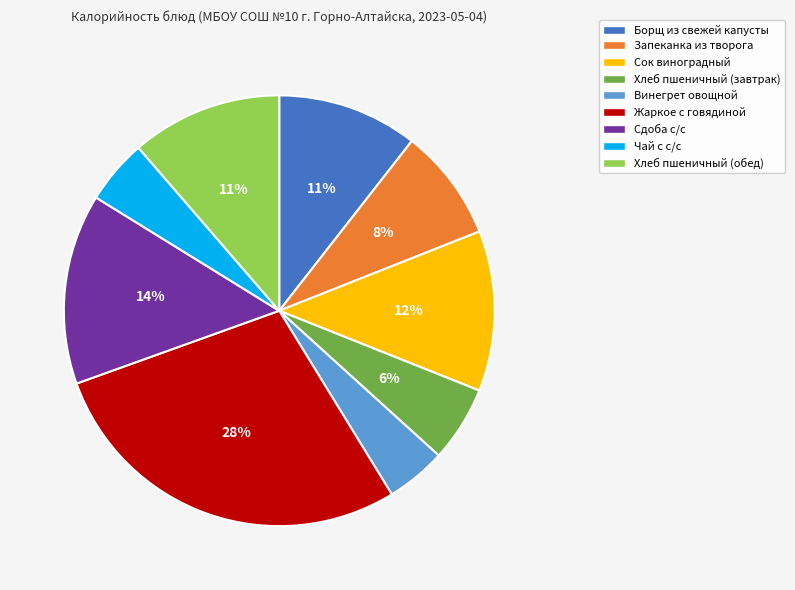

What percentage is the Хлеб пшеничный (обед) slice, to the nearest percent?

11%